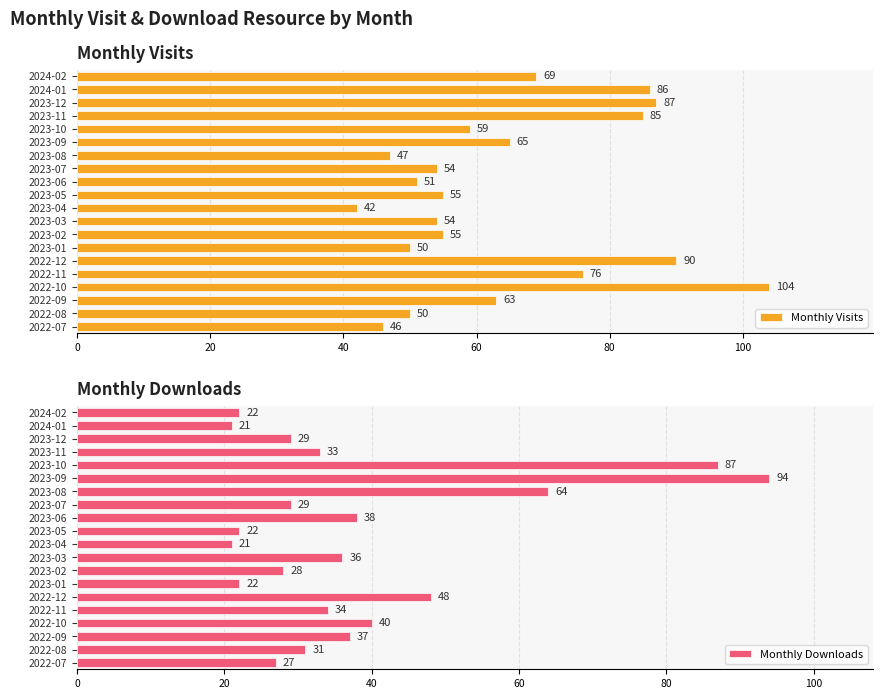

What value does the Monthly Downloads series have at 2022-09, to the nearest 5?

35